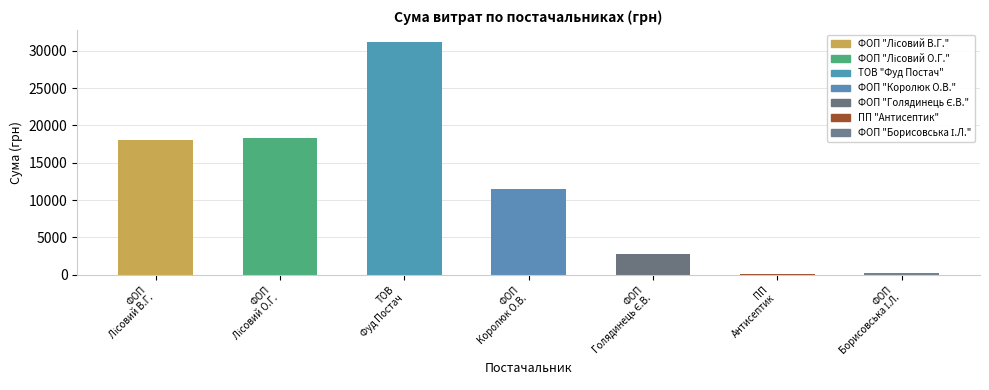

Rank the categories by value from lowest to highest.

ПП "Антисептик", ФОП "Борисовська І.Л.", ФОП "Голядинець Є.В.", ФОП "Королюк О.В.", ФОП "Лісовий В.Г.", ФОП "Лісовий О.Г.", ТОВ "Фуд Постач"